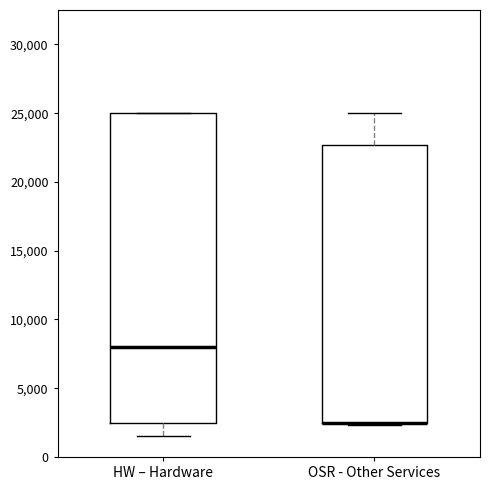

Reading left to right, transcribe this box plot: for each box, give where its median line is, the range the box spans, and where its two whiskers end, as read against the y-axis. The values are not printed on the chart, so give them approximately, as read against the axis.

HW – Hardware: median 8000, box 2500 to 25000, whiskers 1500 to 25000
OSR - Other Services: median 2500 (drawn on the box's lower edge), box 2500 to 22500, whiskers 2500 (just below the box's lower edge) to 25000